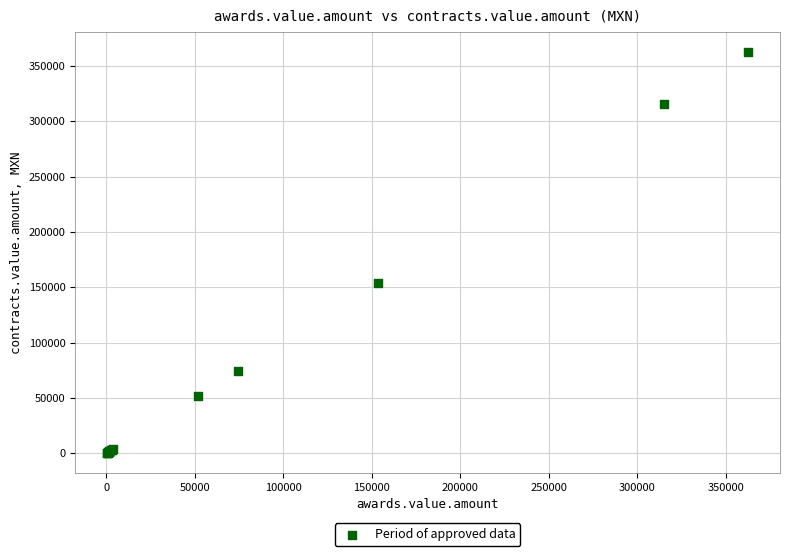

What Y value in the scatter plot is closest to 181520?

153672.0